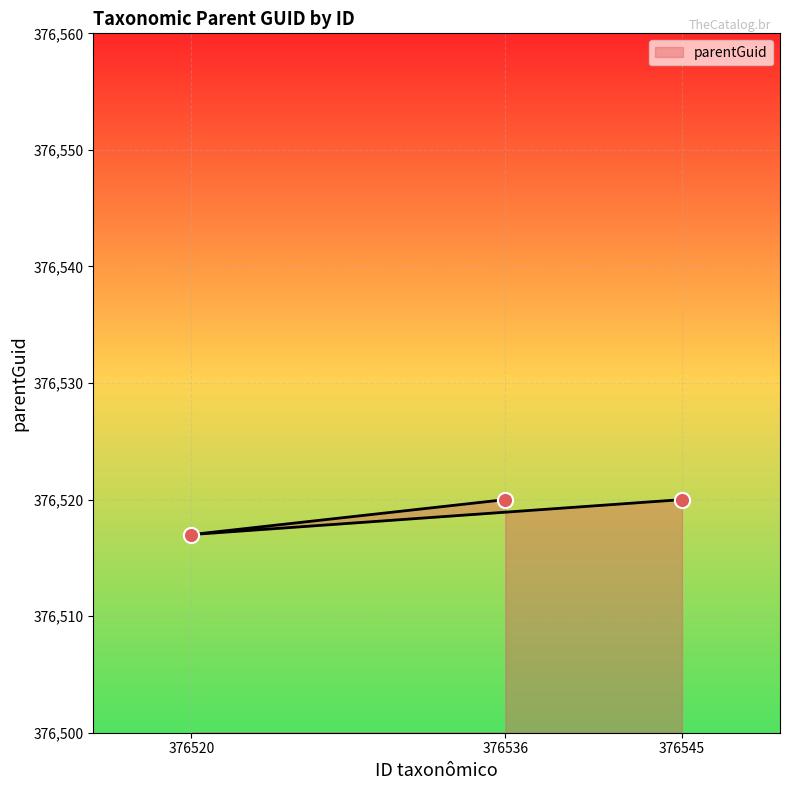

Approximately how many times larger is the value at 376536 compared to 376545?

1.0